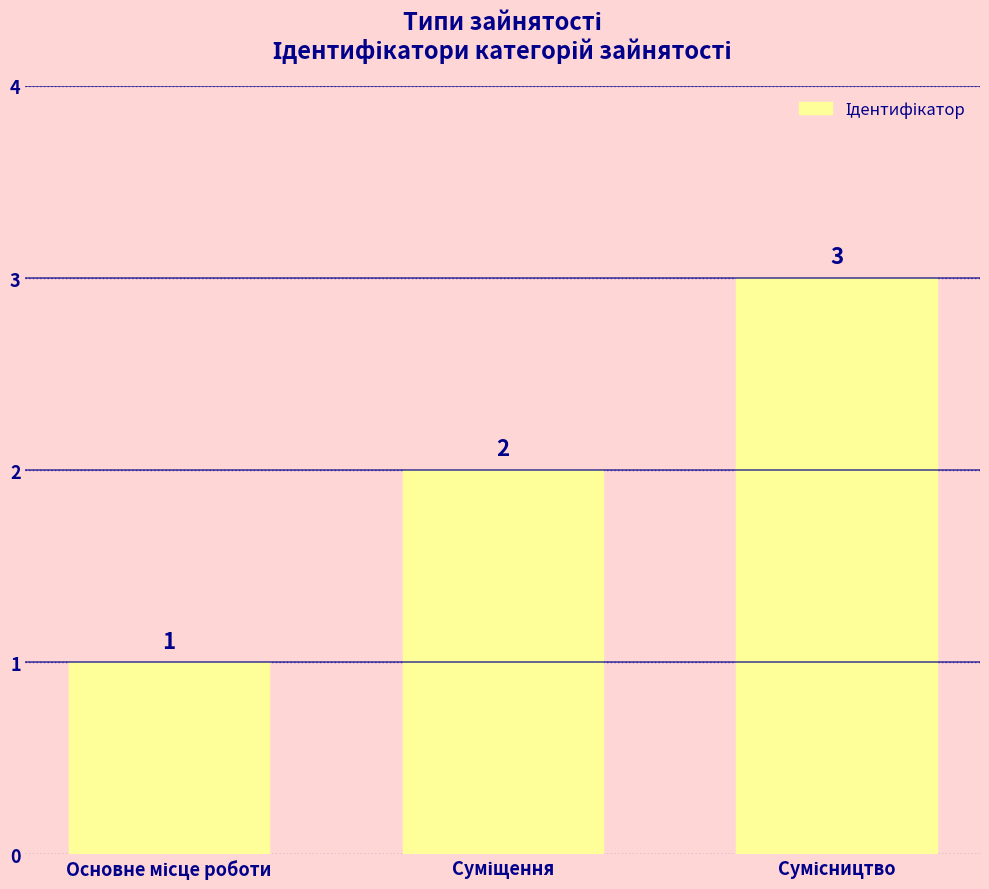

What is the value of the 2nd bar from the left?

2